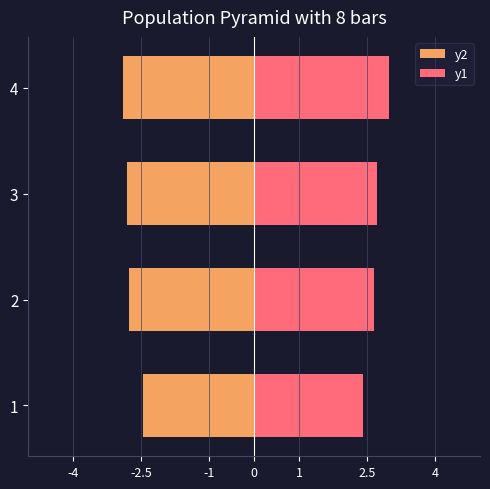

Which series has the widest spread of values?

y1